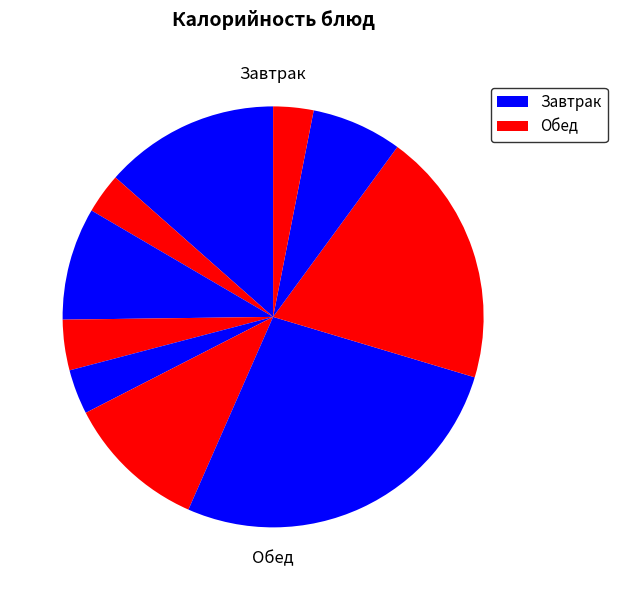

Count the number of slices in the pie.

10